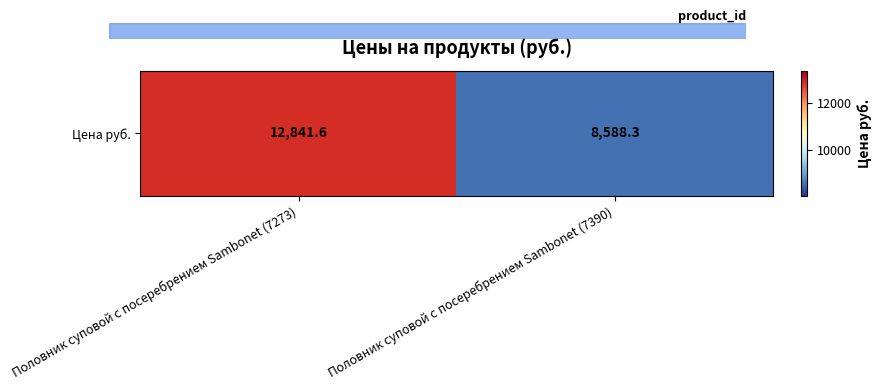

What is the sum of the values at Половник суповой с посеребрением Sambonet (7273) and Половник суповой с посеребрением Sambonet (7390)?

21430.0